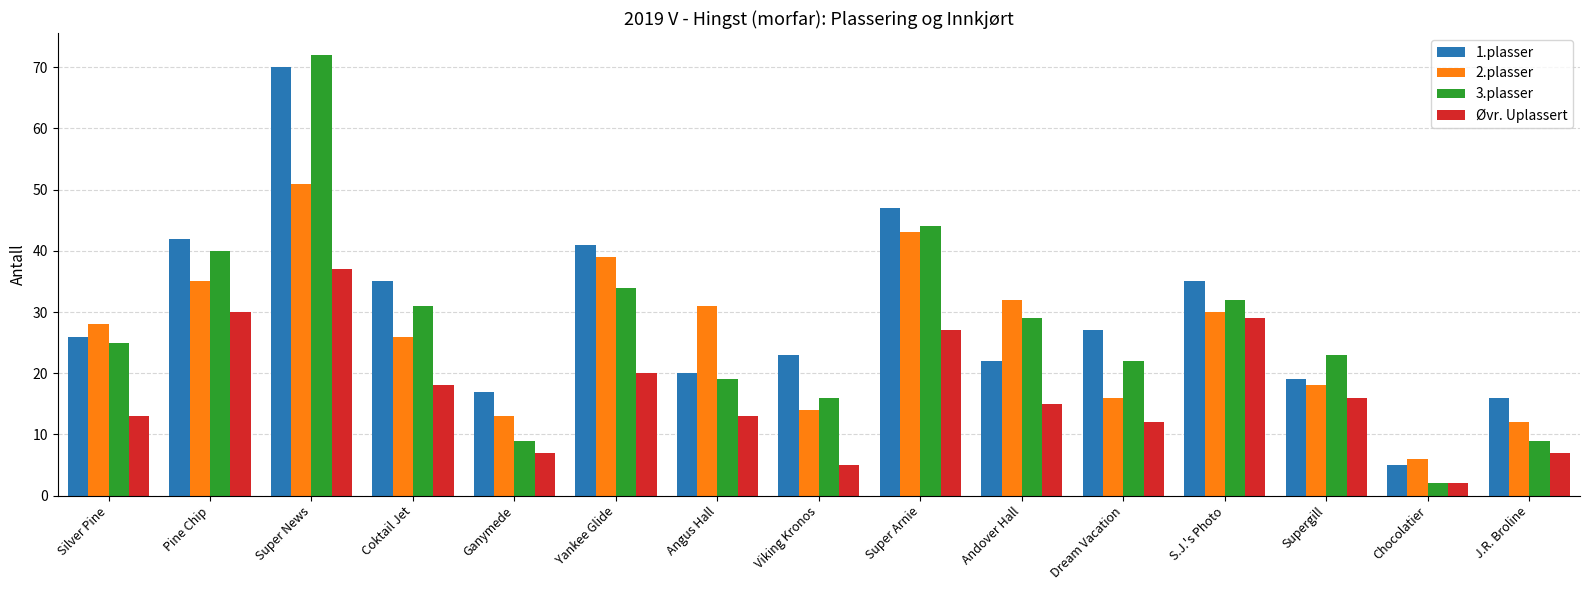

What is the label of the 7th bar from the right?

Super Arnie